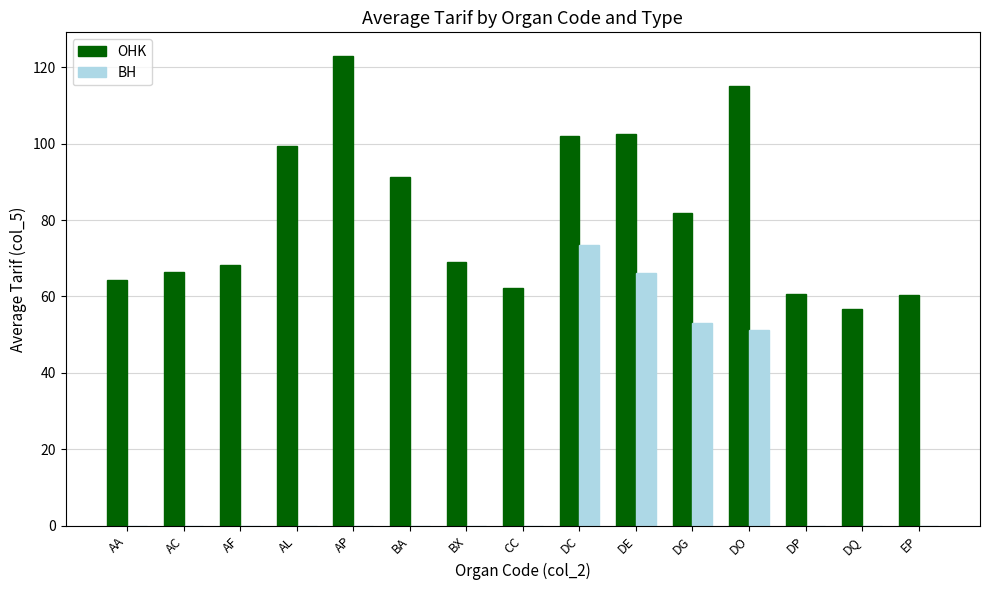

What is the sum of the OHK values at EP and CC?

122.5